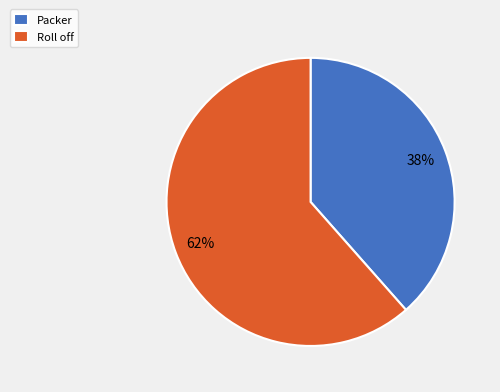

The Roll off slice represents 62% of the pie. True or false?

True